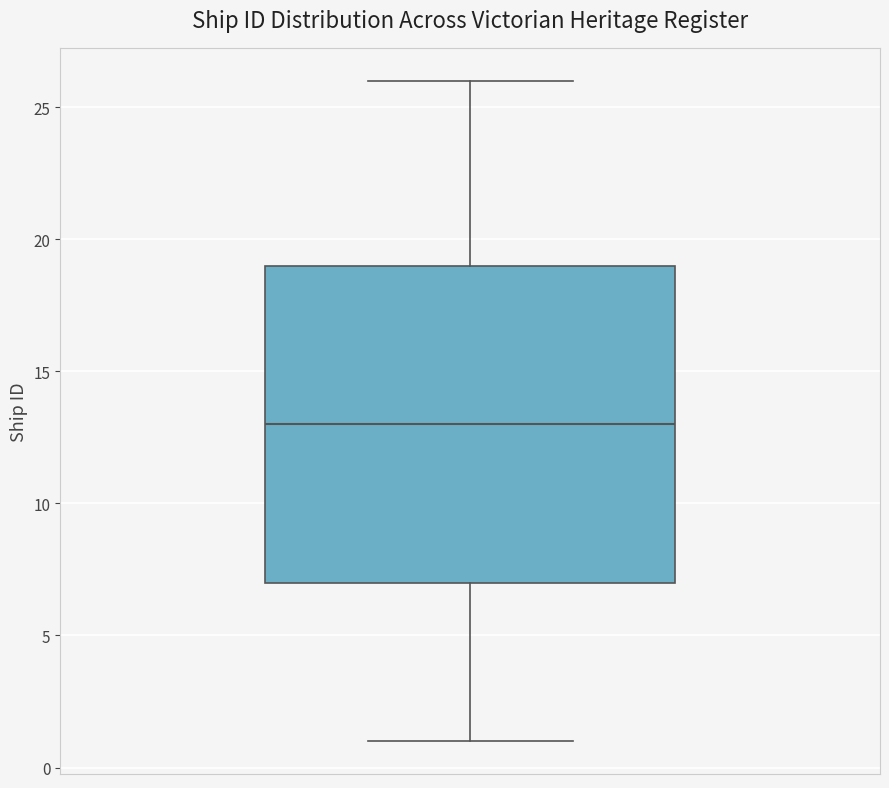

Read this box plot against the y-axis: the position of the median line, the range covered by the box, and the ends of both whiskers. The values are not printed on the chart, so give them approximately, as read against the axis.

median 13, box 7 to 19, whiskers 1 to 26